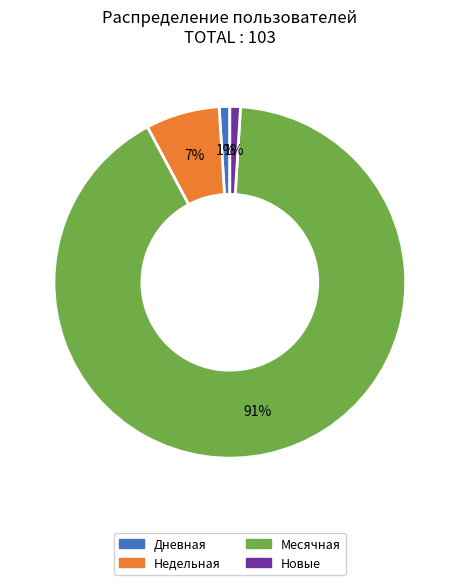

To the nearest percent, what is the average slice percentage?

25%